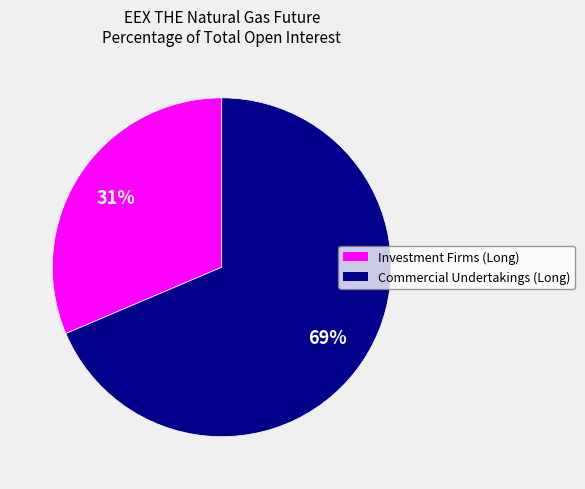

Does any single category account for the majority?

Yes